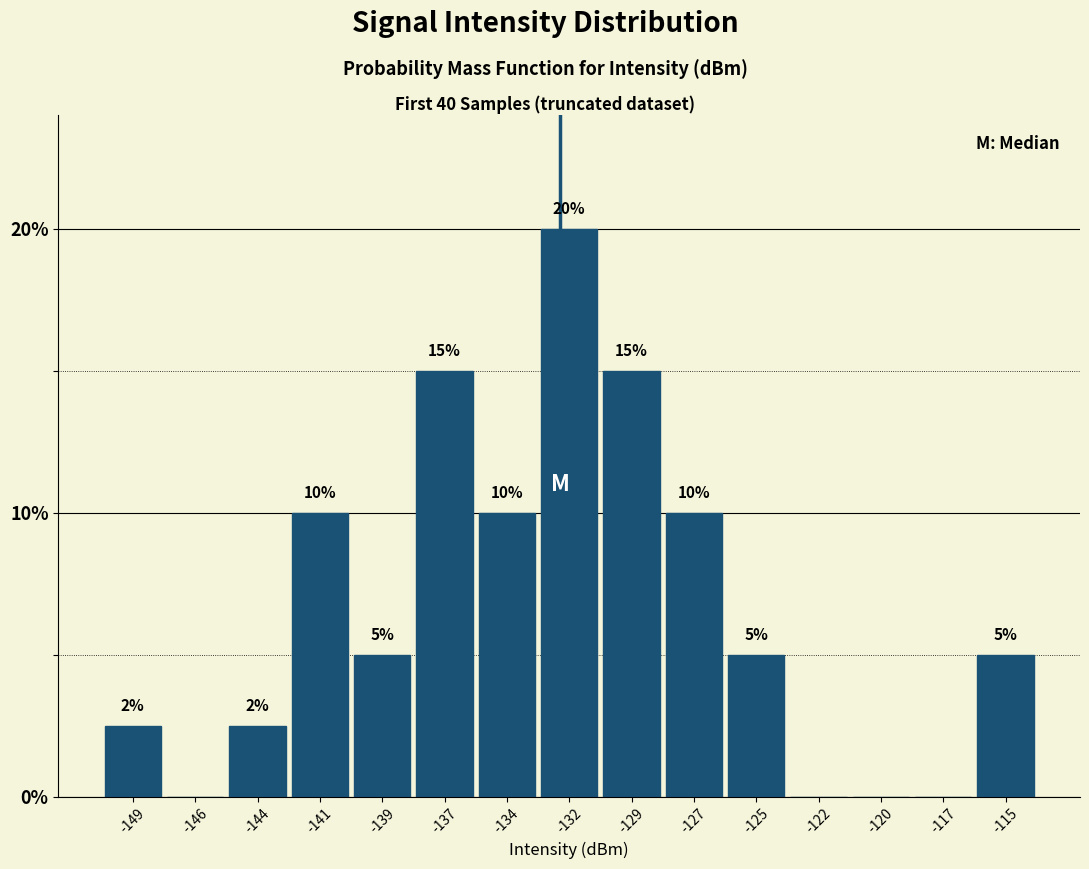

At which label does the data first exceed 5?

-141